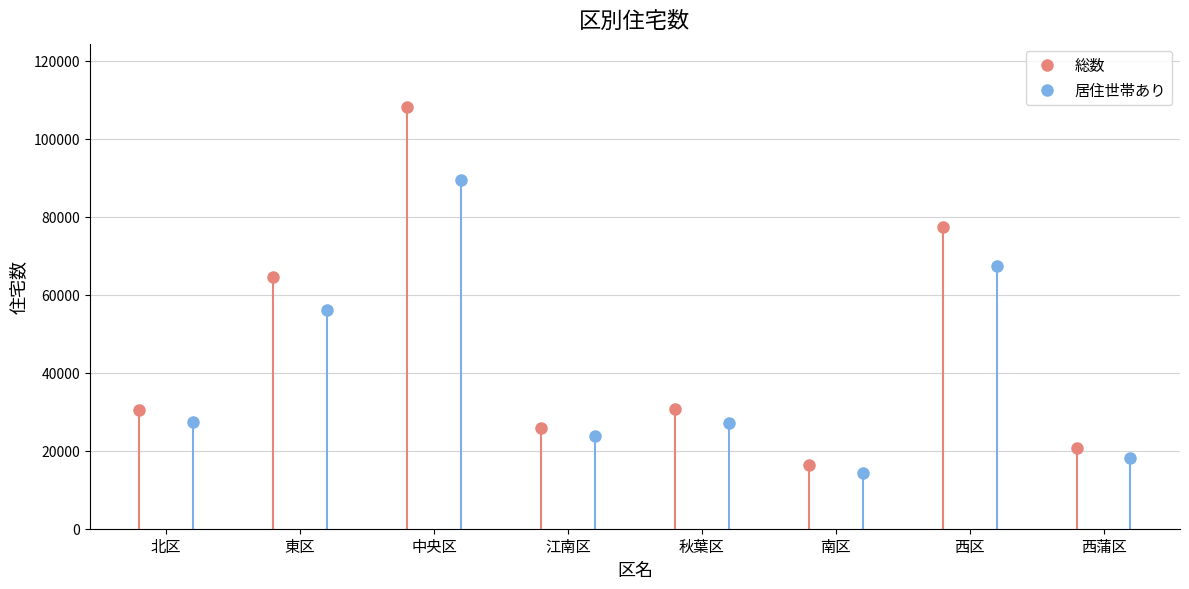

At how many categories does at least one series exceed 99289?

1